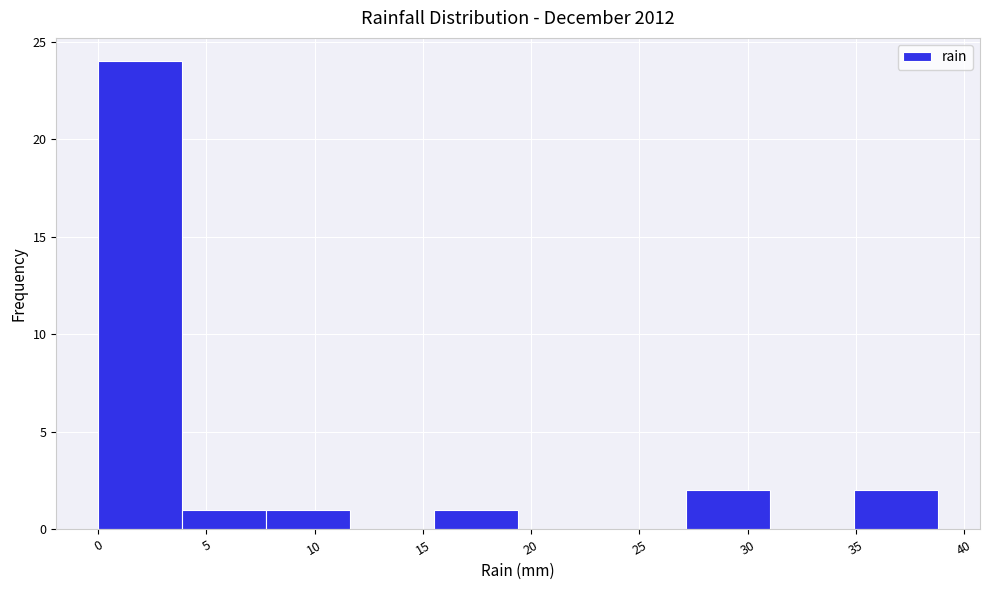

Reading left to right, transcribe this chart: for each bar, give the range it covers on the x-axis and its height. Neither the bar edges nor the heights are printed on the chart, so give them approximately, as read against the axes.

0.0 to 4.0: 24
4.0 to 8.0: 1
8.0 to 11.5: 1
11.5 to 15.5: 0
15.5 to 19.5: 1
19.5 to 23.5: 0
23.5 to 27.0: 0
27.0 to 31.0: 2
31.0 to 35.0: 0
35.0 to 39.0: 2